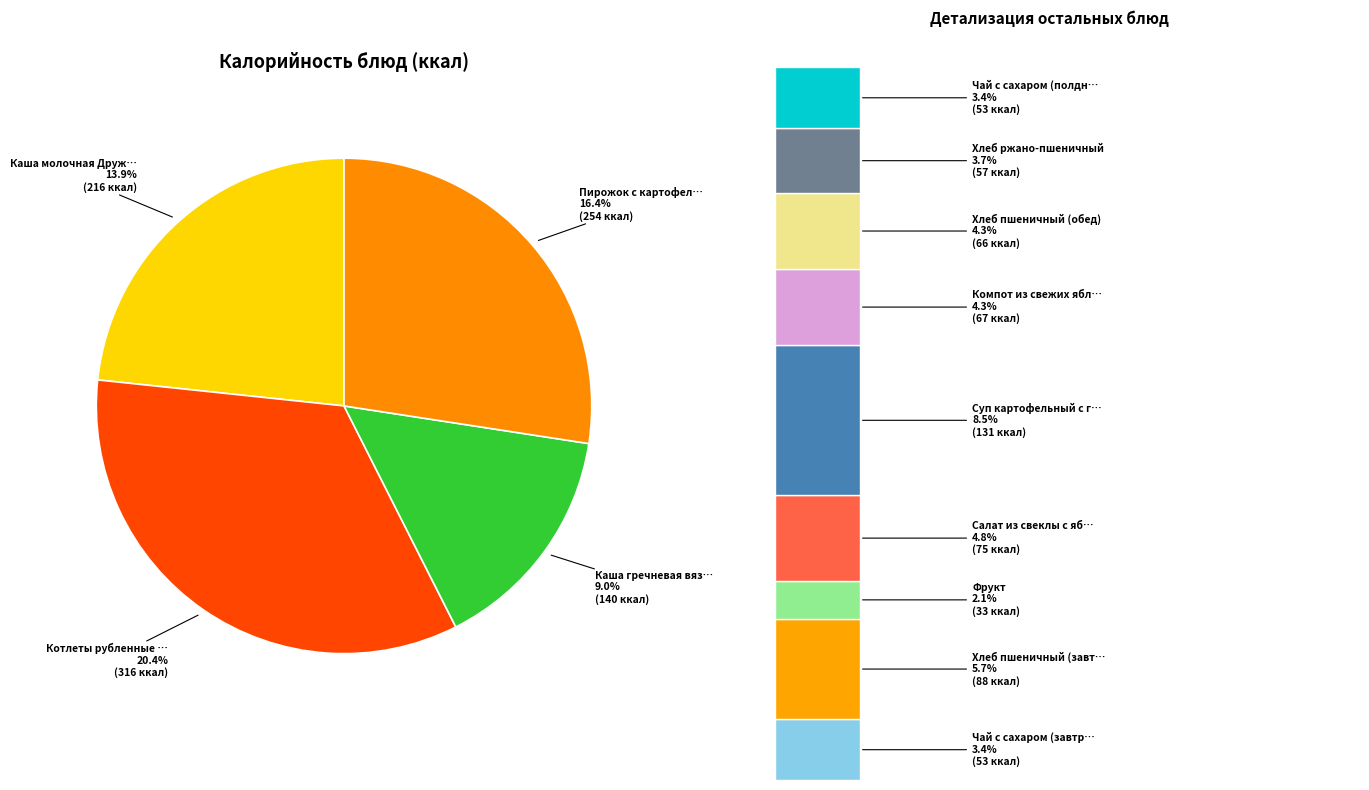

Rank the categories by value from lowest to highest.

Фрукт, Чай с сахаром (завтрак), Чай с сахаром (полдник), Хлеб ржано-пшеничный, Хлеб пшеничный (обед), Компот из свежих яблок, Салат из свеклы с яблоками, Хлеб пшеничный (завтрак), Суп картофельный с горохом, Каша гречневая вязкая, Каша молочная Дружба, Пирожок с картофельной начинкой, Котлеты рубленные из мяса